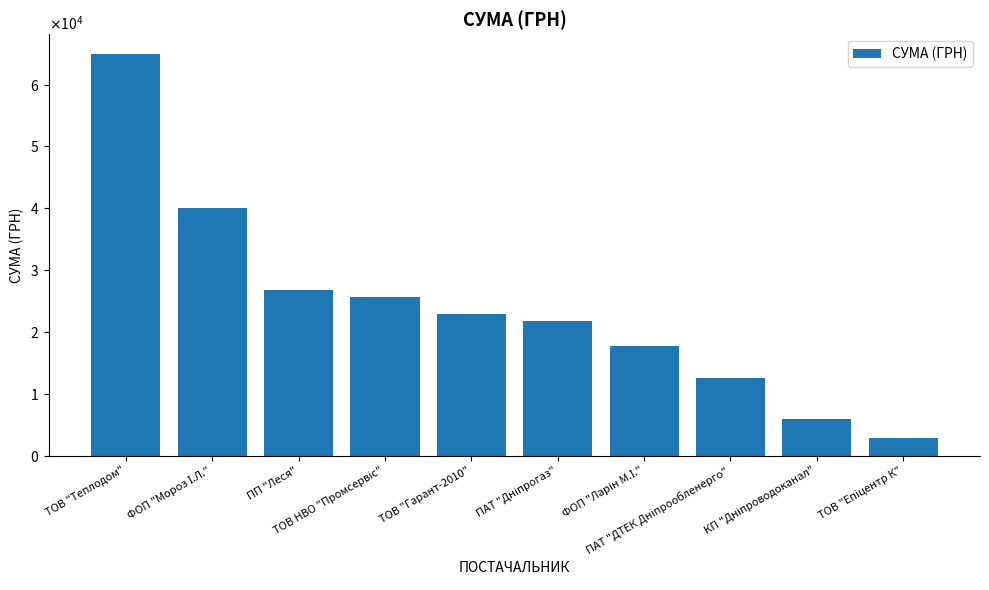

Does the chart contain any negative values?

No